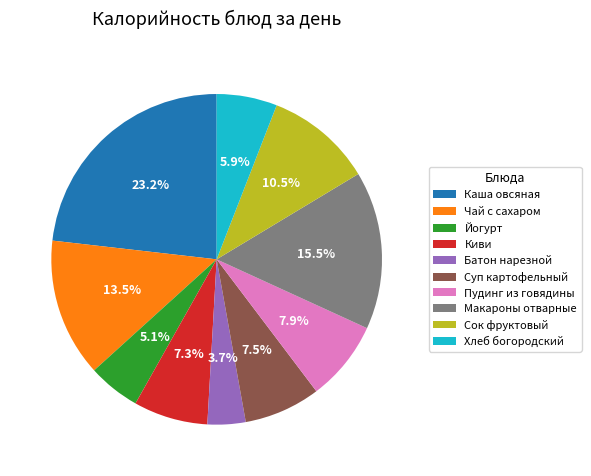

To the nearest percent, what is the average slice percentage?

10%